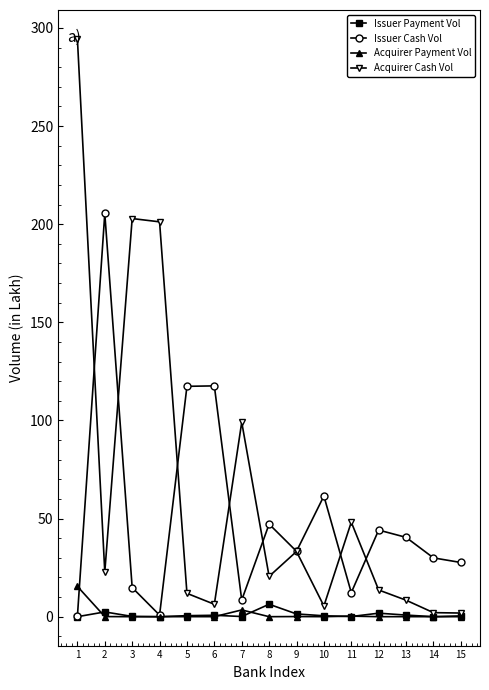

True or false: Acquirer Cash Vol has more than 0 points higher than both neighbors.

True